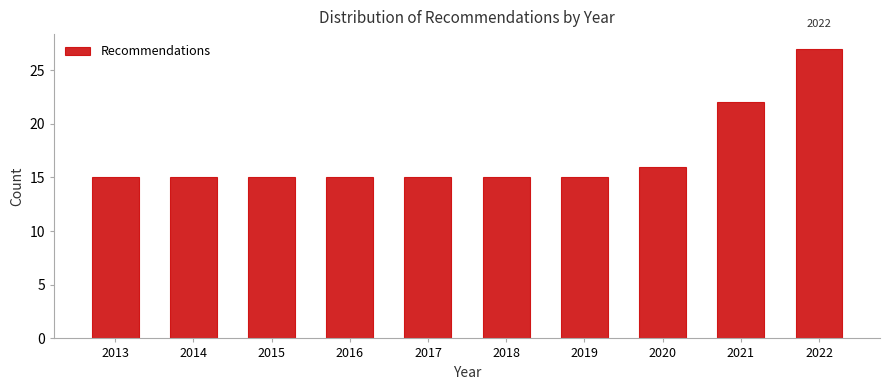

Reading left to right, list all the values displayed in this chart.

2013=15	2014=15	2015=15	2016=15	2017=15	2018=15	2019=15	2020=16	2021=22	2022=27